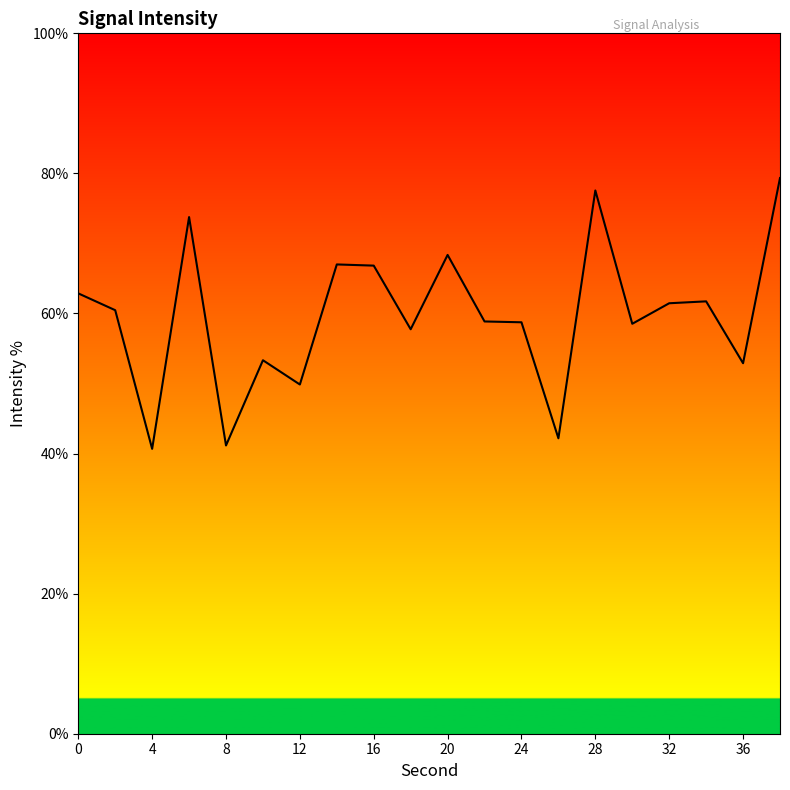

How many distinct data groups are displayed?

1